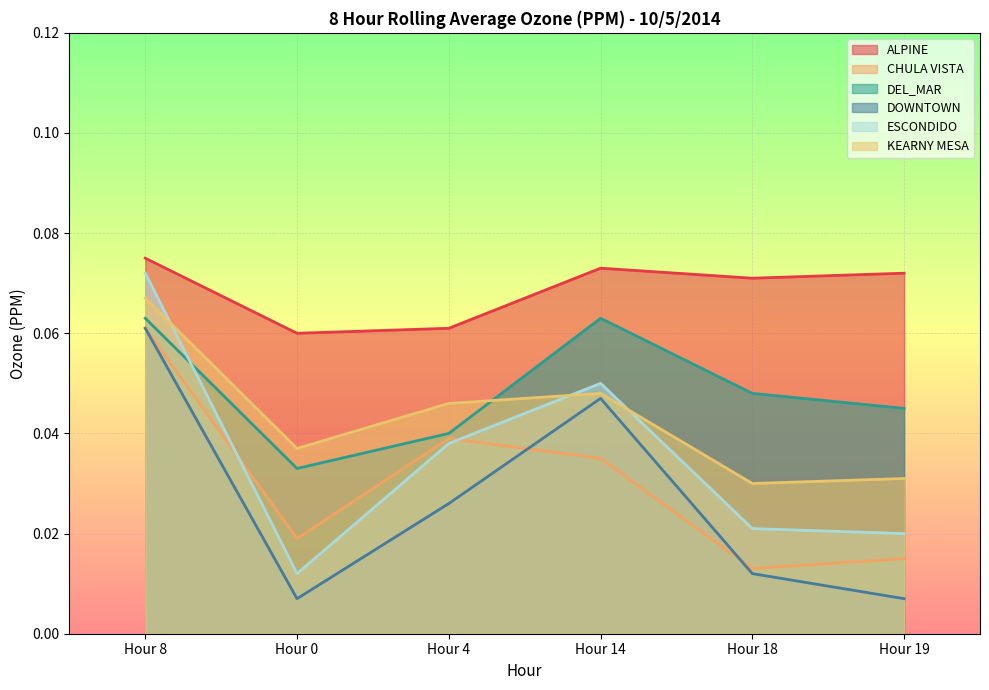

Which series has the largest range (max minus min)?

ESCONDIDO